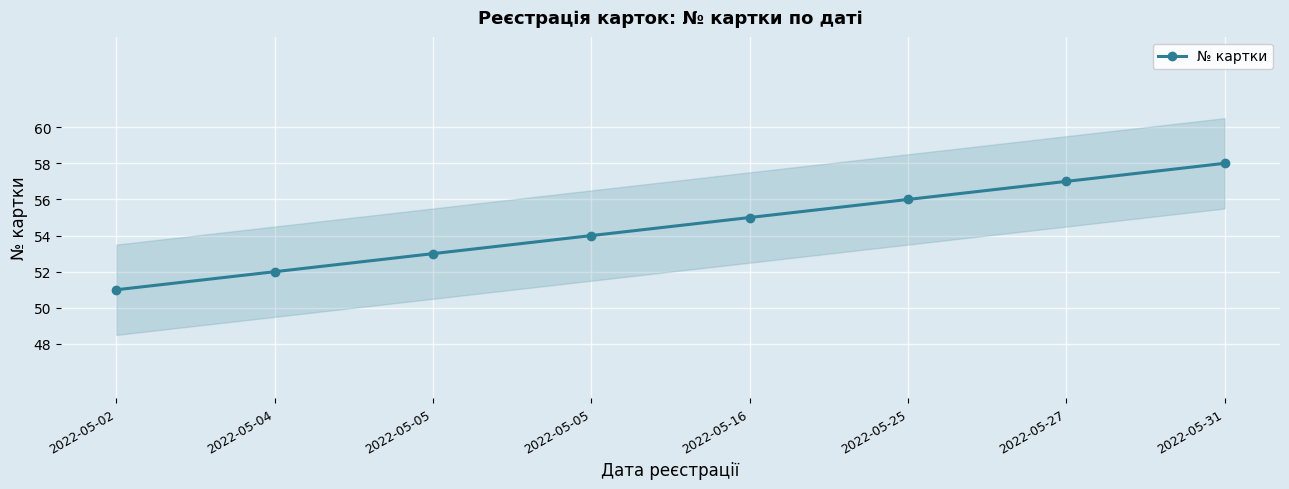

How many categories are shown in the chart?

8